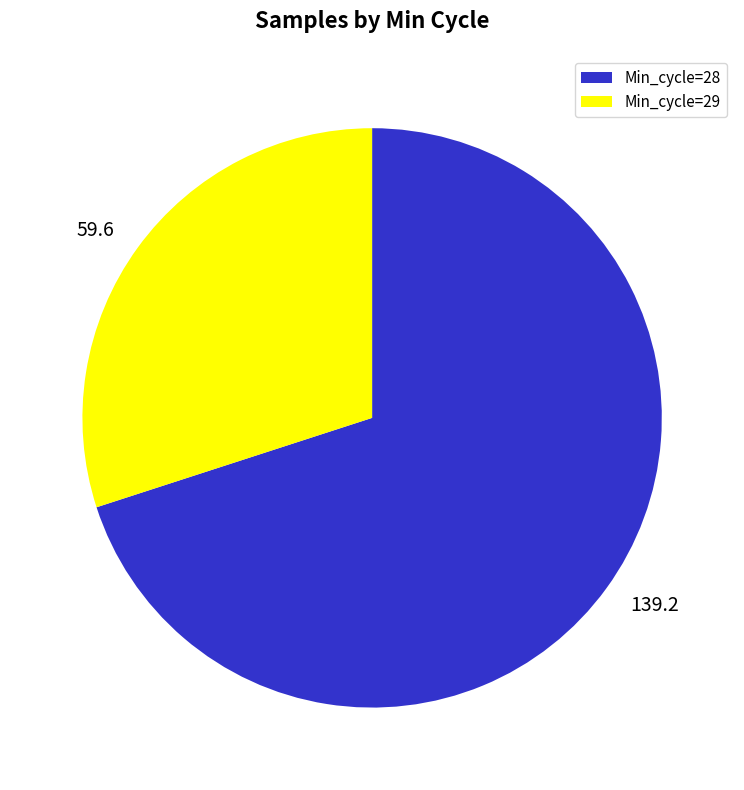

Is Min_cycle=28 the majority of the pie?

Yes